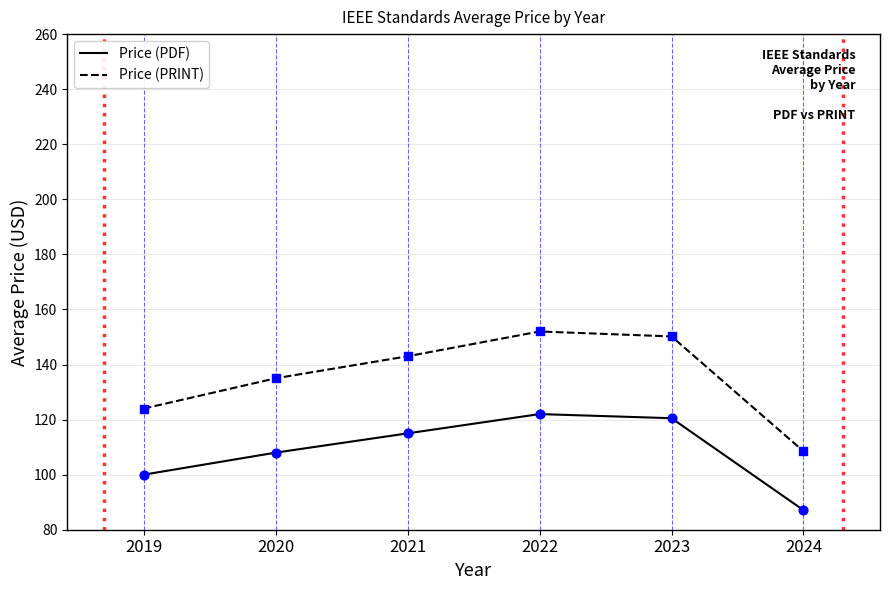

At how many categories does at least one series exceed 120?

5